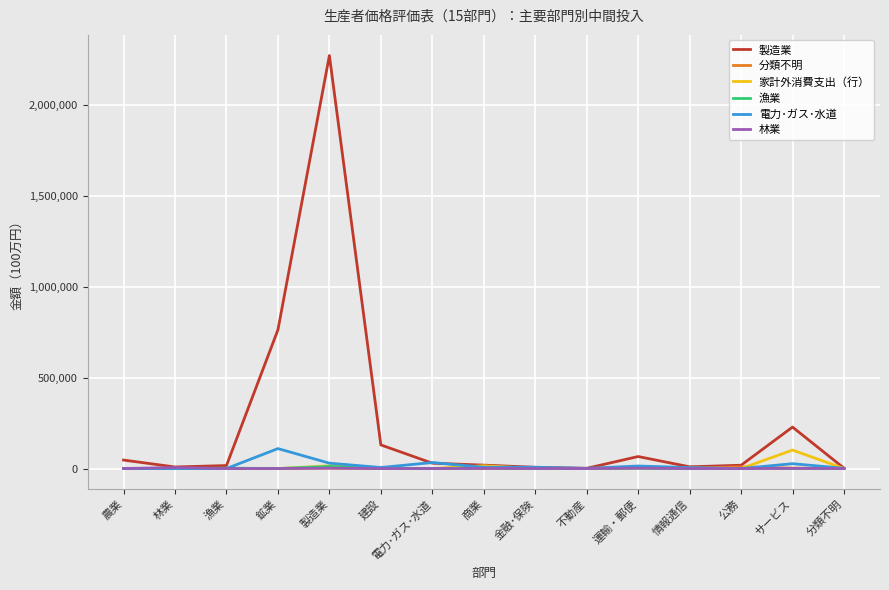

At which category is the sum across all series the highest?

製造業